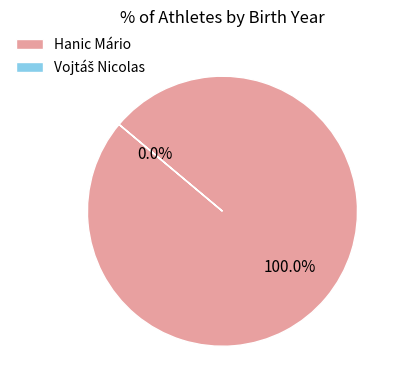

True or false: Vojtáš Nicolas accounts for 0% of the total.

True